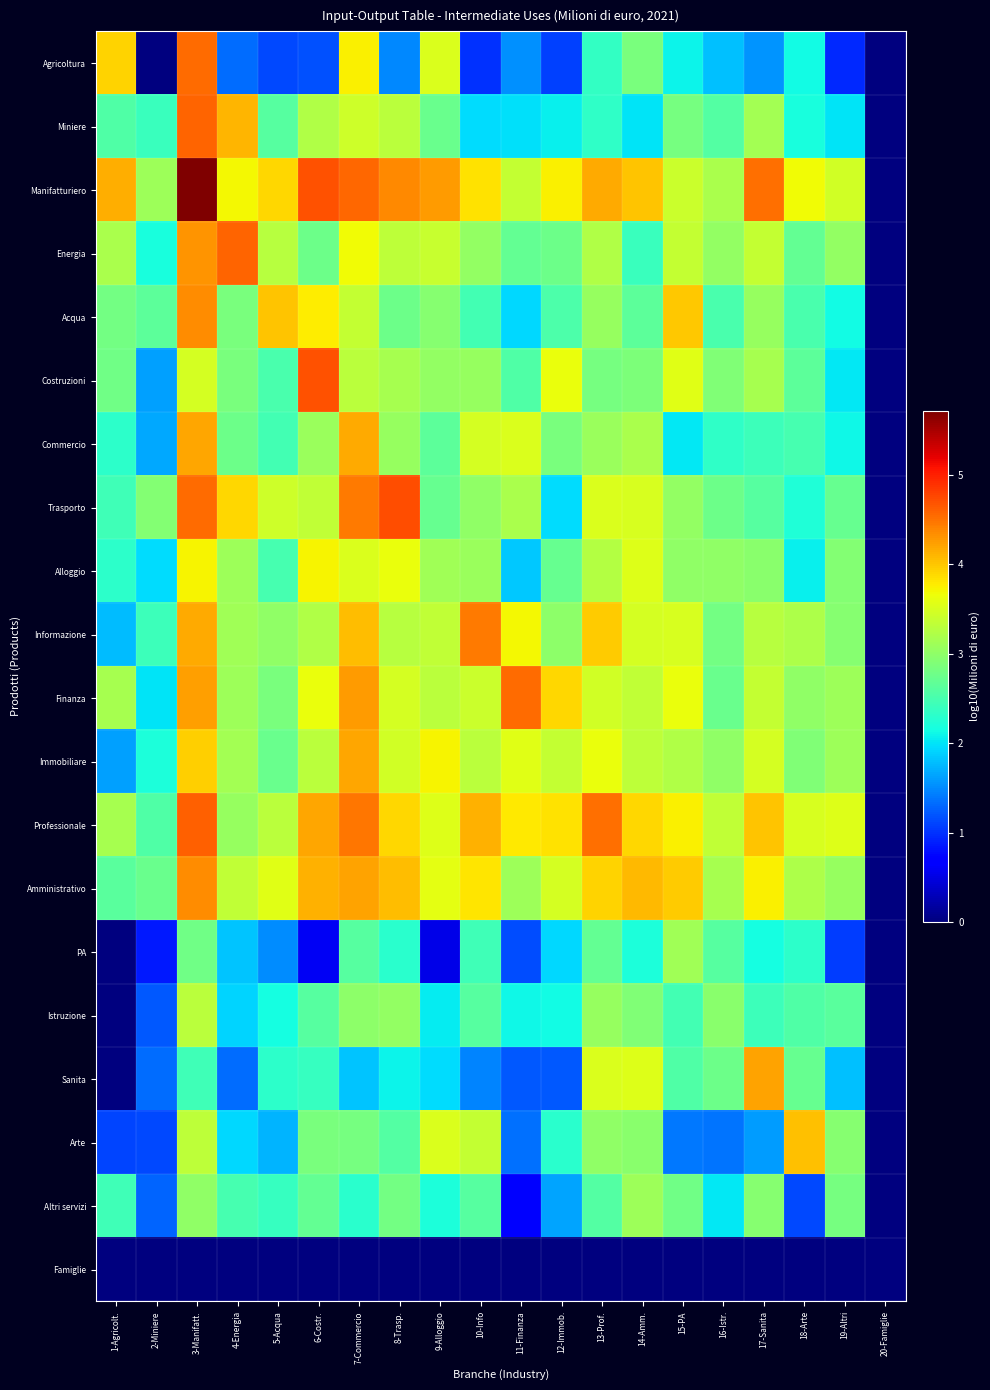

How many categories are shown in the chart?

20